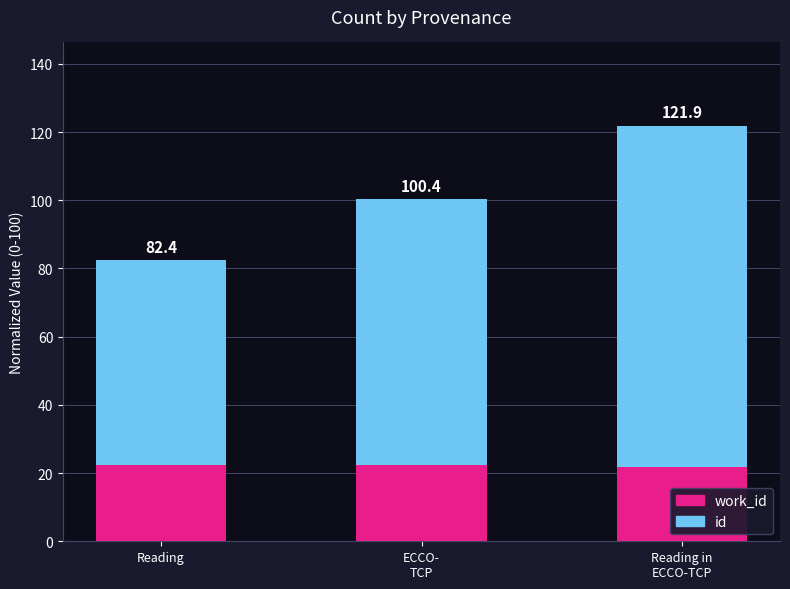

What are all the series names shown in the legend?

work_id, id